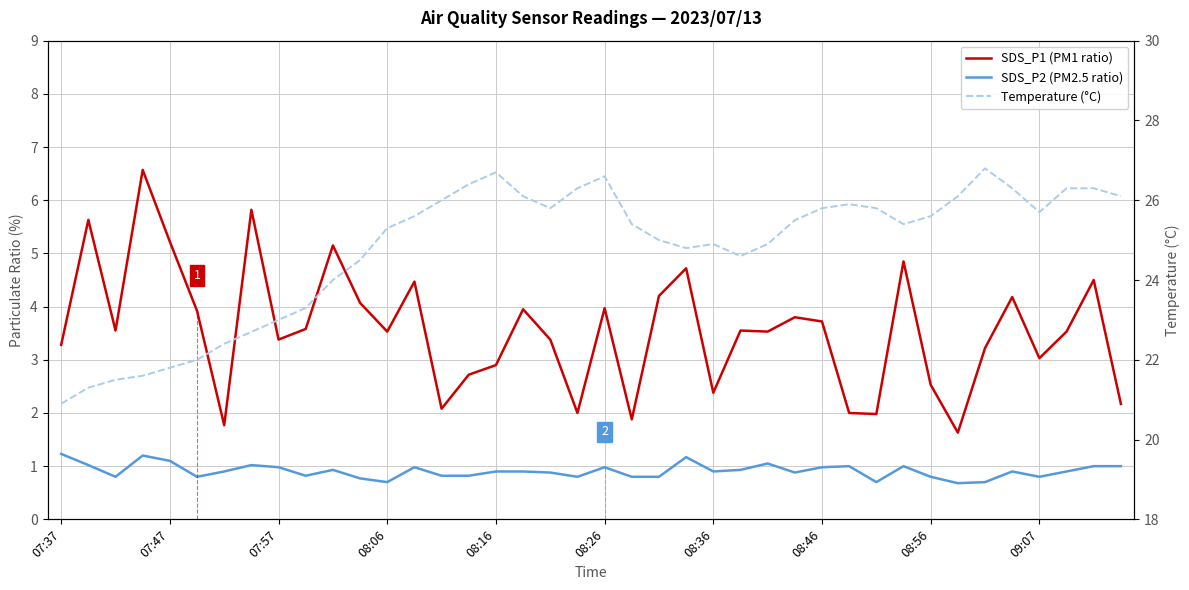

At how many categories does at least one series exceed 0?

40